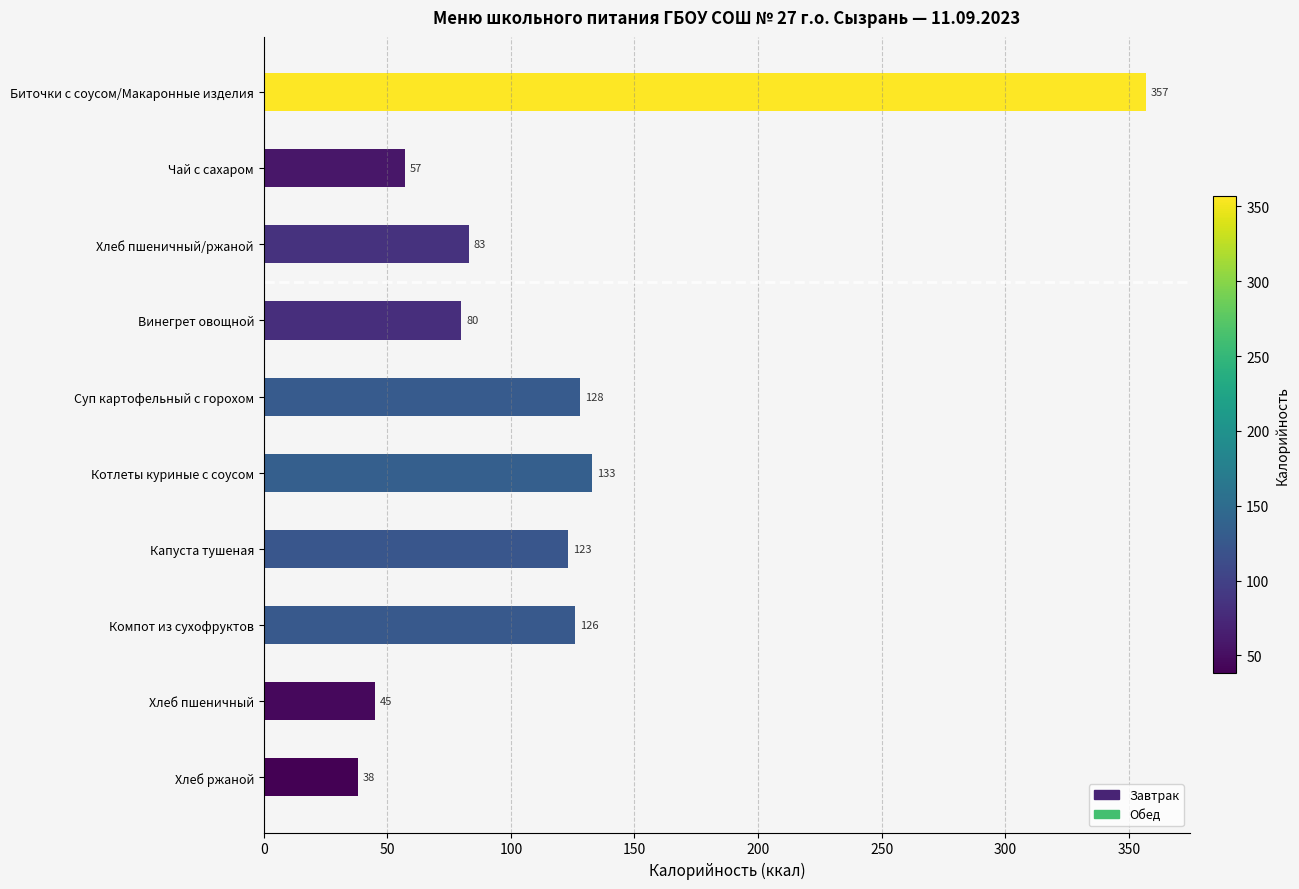

The chart shows a value of 137 at Винегрет овощной. True or false?

False